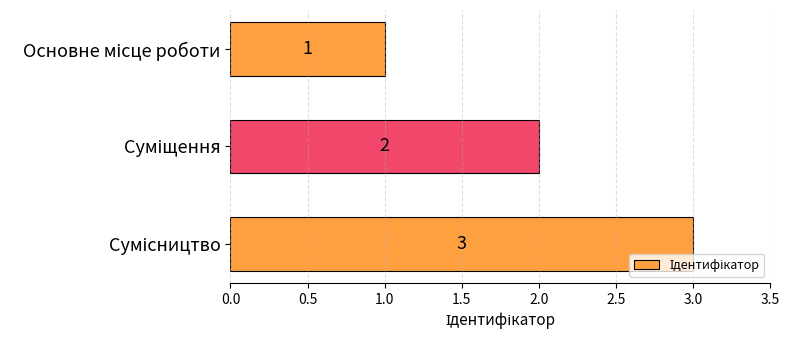

What is the average value?

2